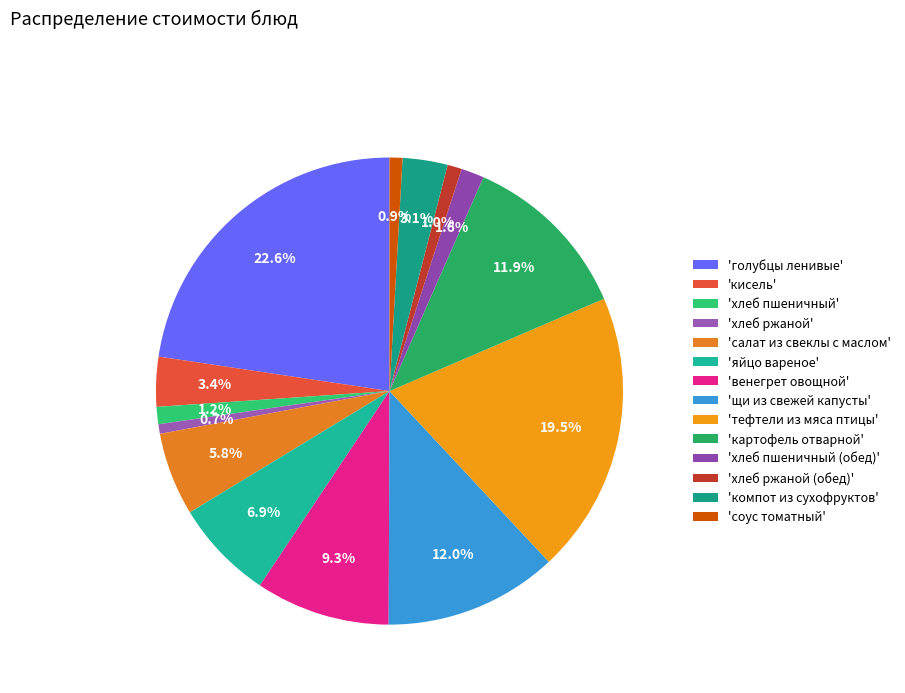

Which category has the biggest portion of the pie?

'голубцы ленивые'